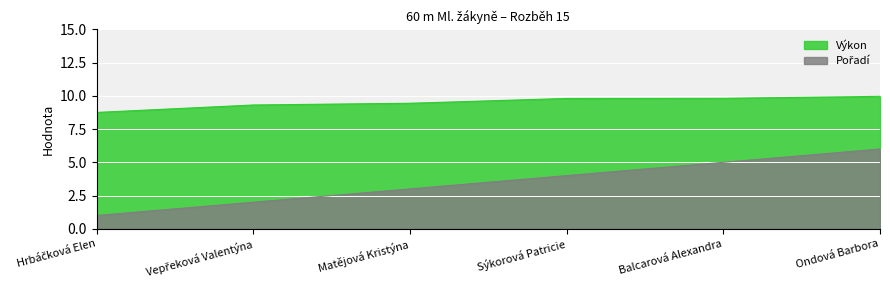

What is the spread (max minus min) of values at Vepřeková Valentýna?

7.3